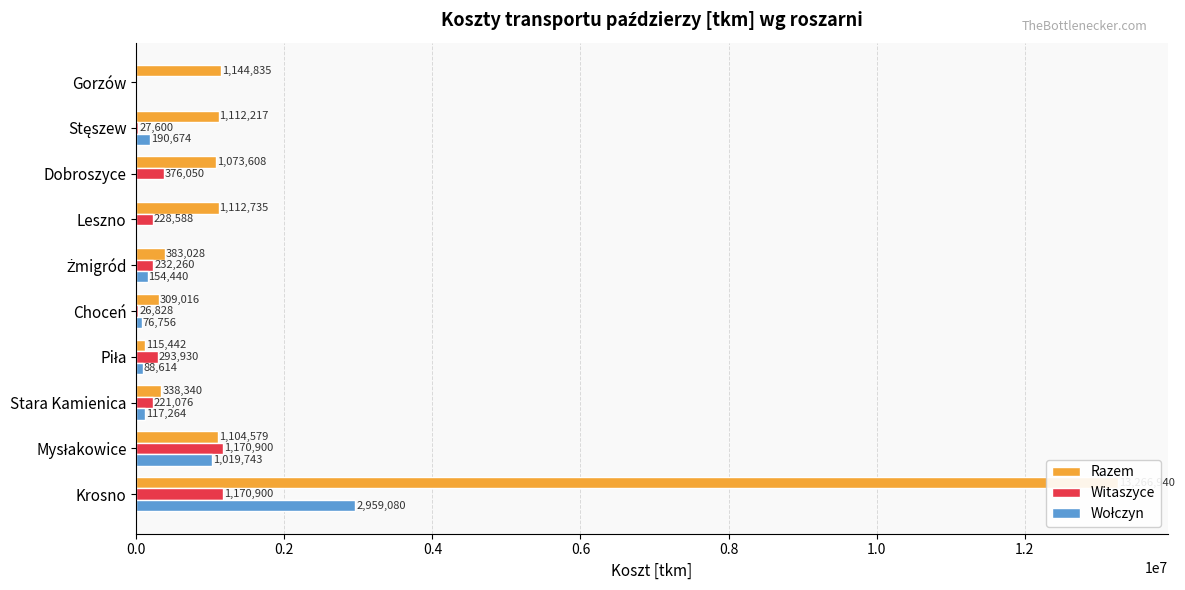

How many bars are there in total?

30